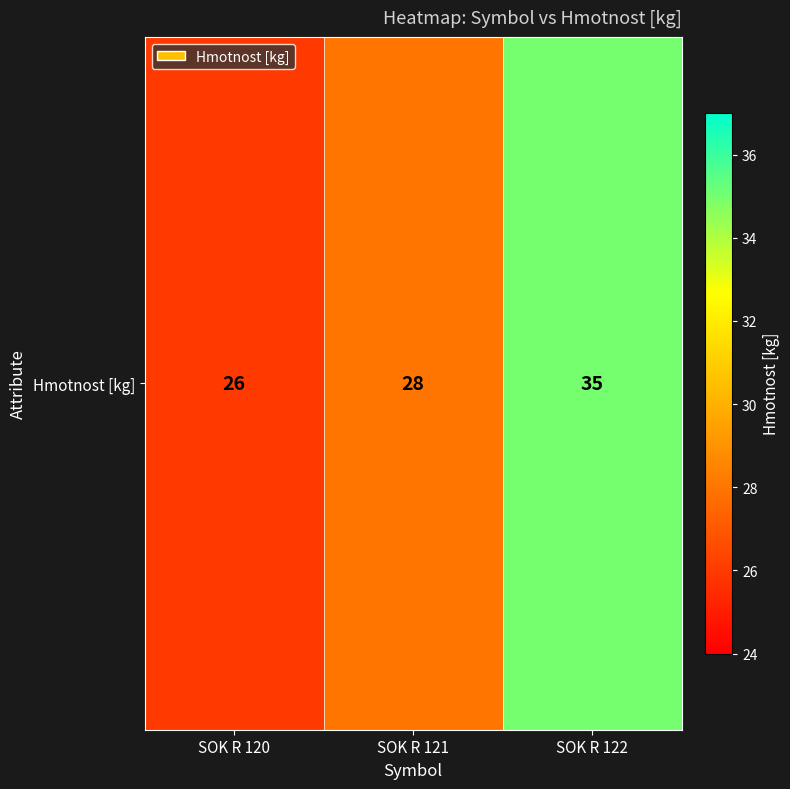

How many data points does each series have?

3